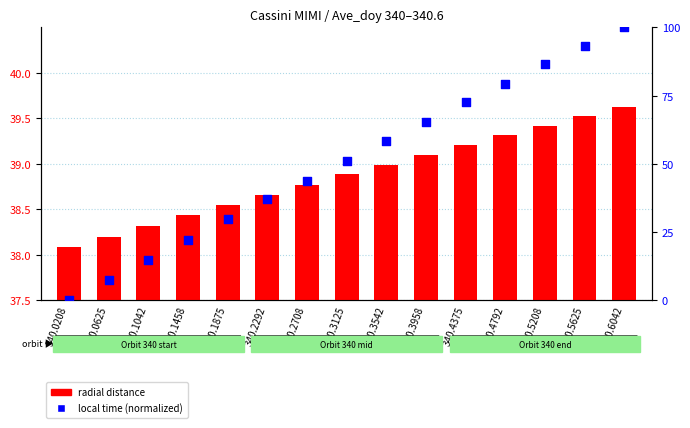

Which series has the widest spread of Y values?

local time (normalized)